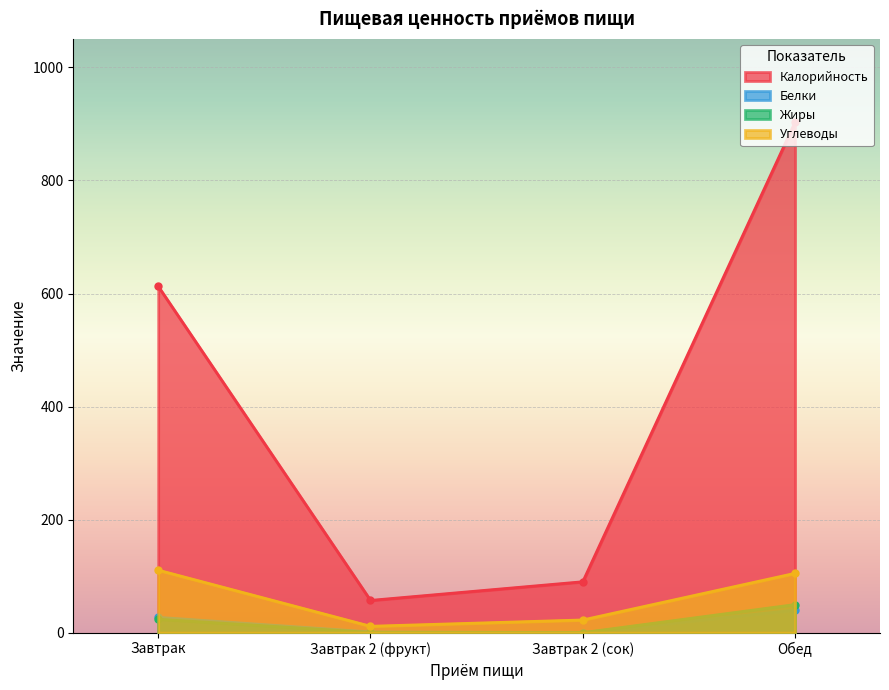

What value does the Углеводы series have at Завтрак 2 (фрукт)?

11.2